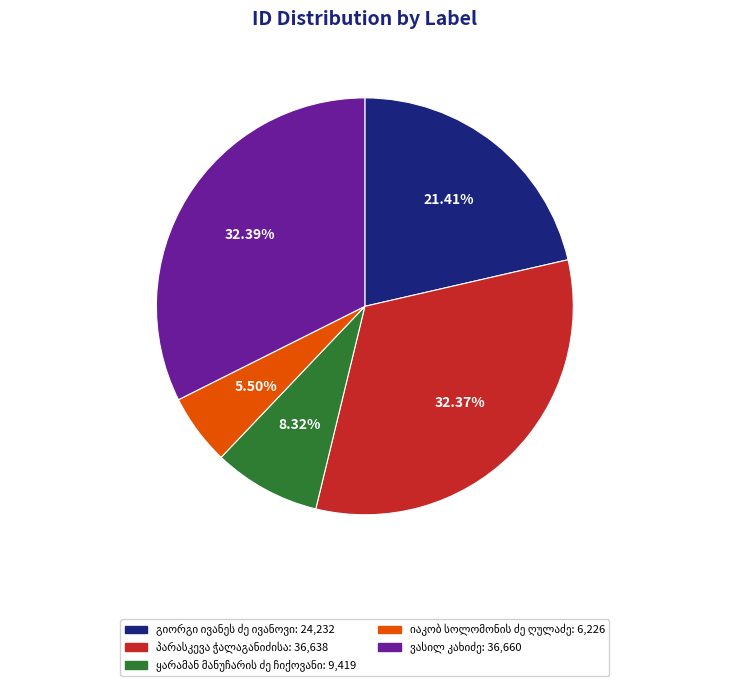

How many segments does this pie chart have?

5